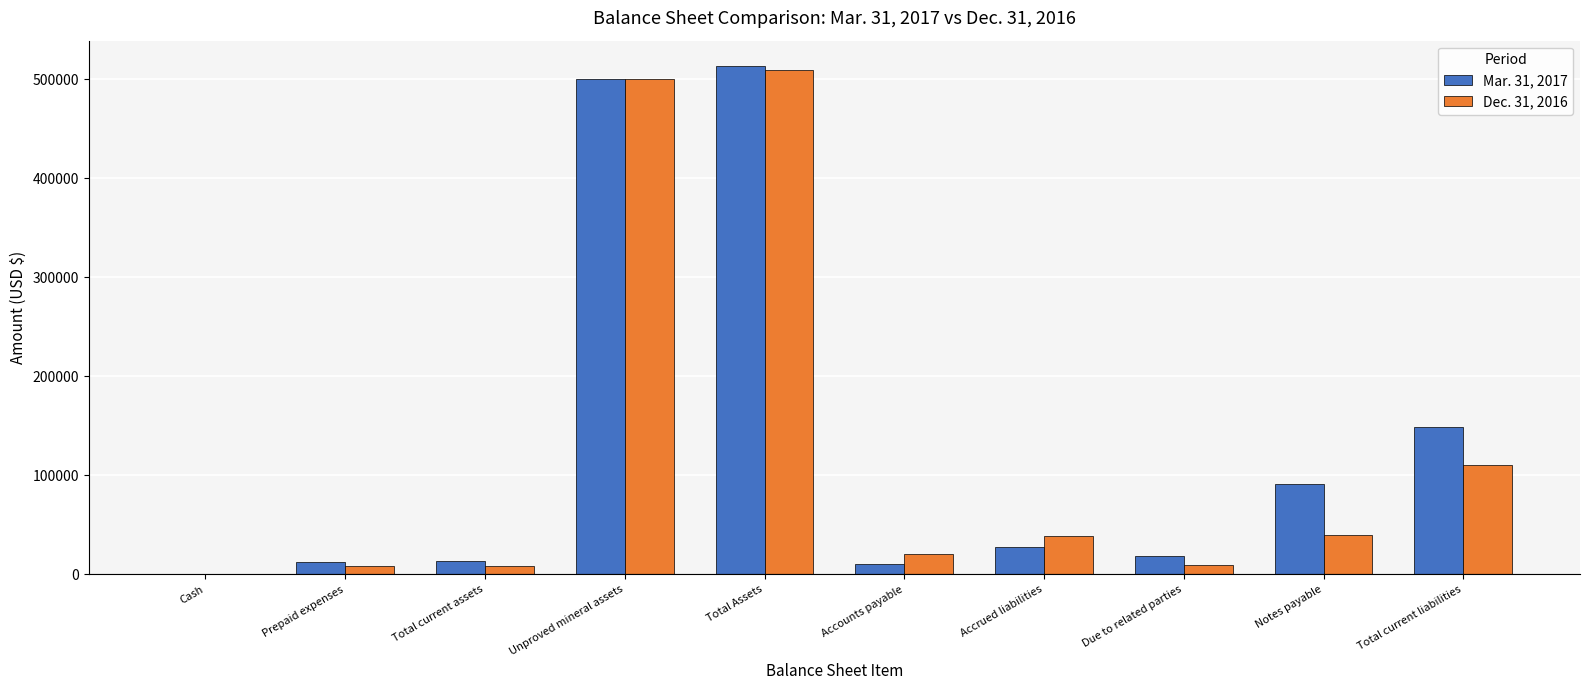

True or false: Mar. 31, 2017 has a value of 832104 at Unproved mineral assets.

False